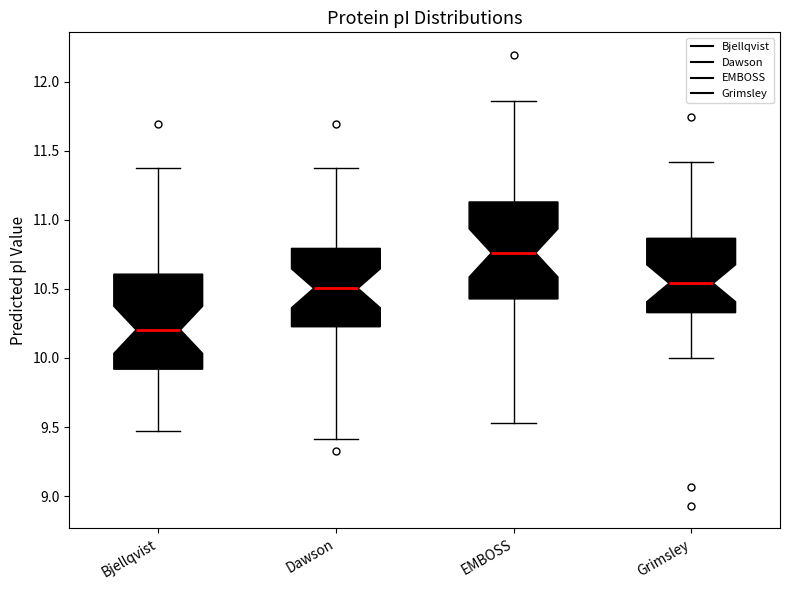

Reading left to right, read every box against the y-axis: the position of its median line, the range the box covers, and the ends of its whiskers. The values are not printed on the chart, so give them approximately, as read against the axis.

Bjellqvist: median 10.20, box 9.90 to 10.60, whiskers 9.45 to 11.35
Dawson: median 10.50, box 10.25 to 10.80, whiskers 9.40 to 11.35
EMBOSS: median 10.75, box 10.45 to 11.15, whiskers 9.55 to 11.85
Grimsley: median 10.55, box 10.35 to 10.85, whiskers 10.00 to 11.40